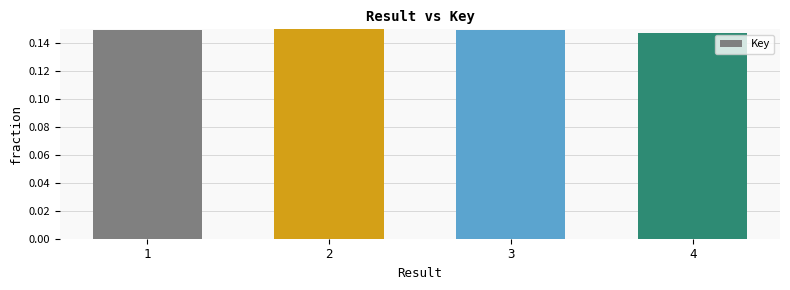

How many values are between 0 and 1?

4